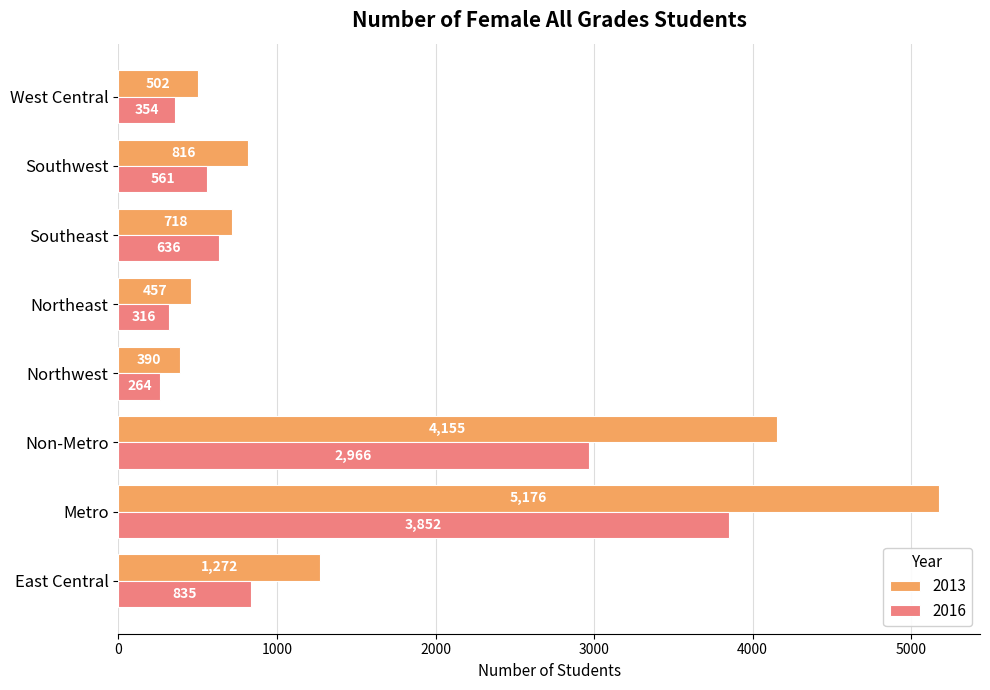

What is the difference between the highest and lowest values at Southeast?

82